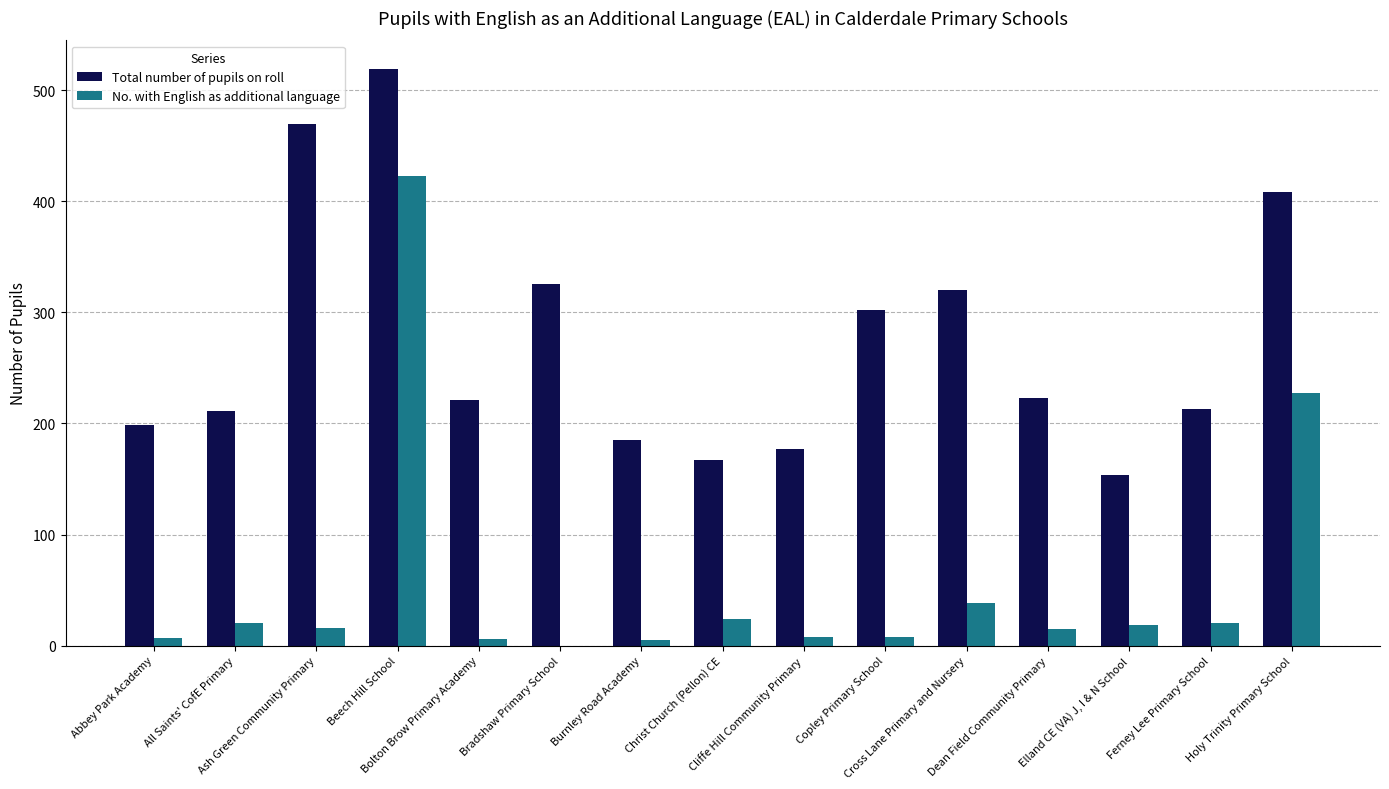

How many data points does each series have?

15